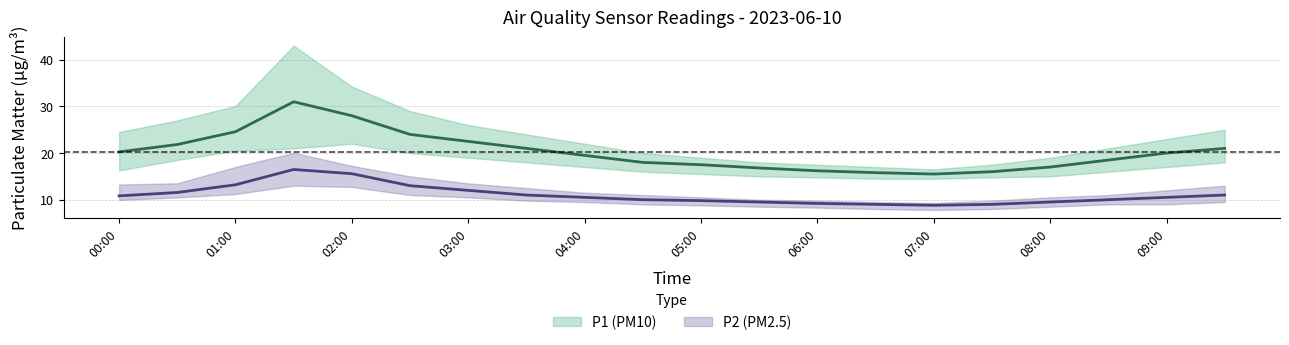

What is the difference between the P2 values at 00:30 and 04:30?

1.6